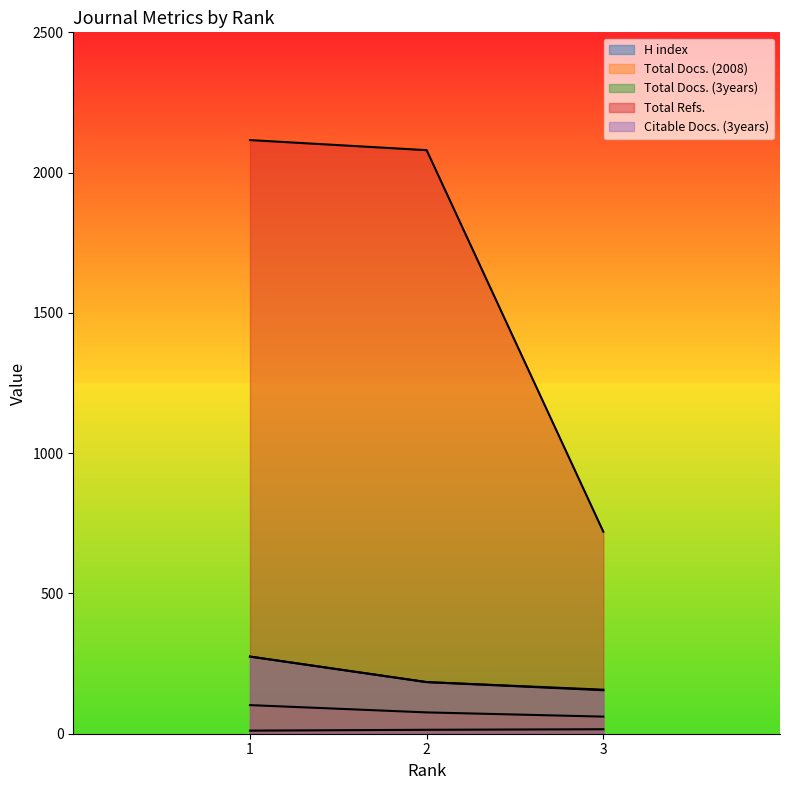

What is the average value of the Total Docs. (2008) series?

80